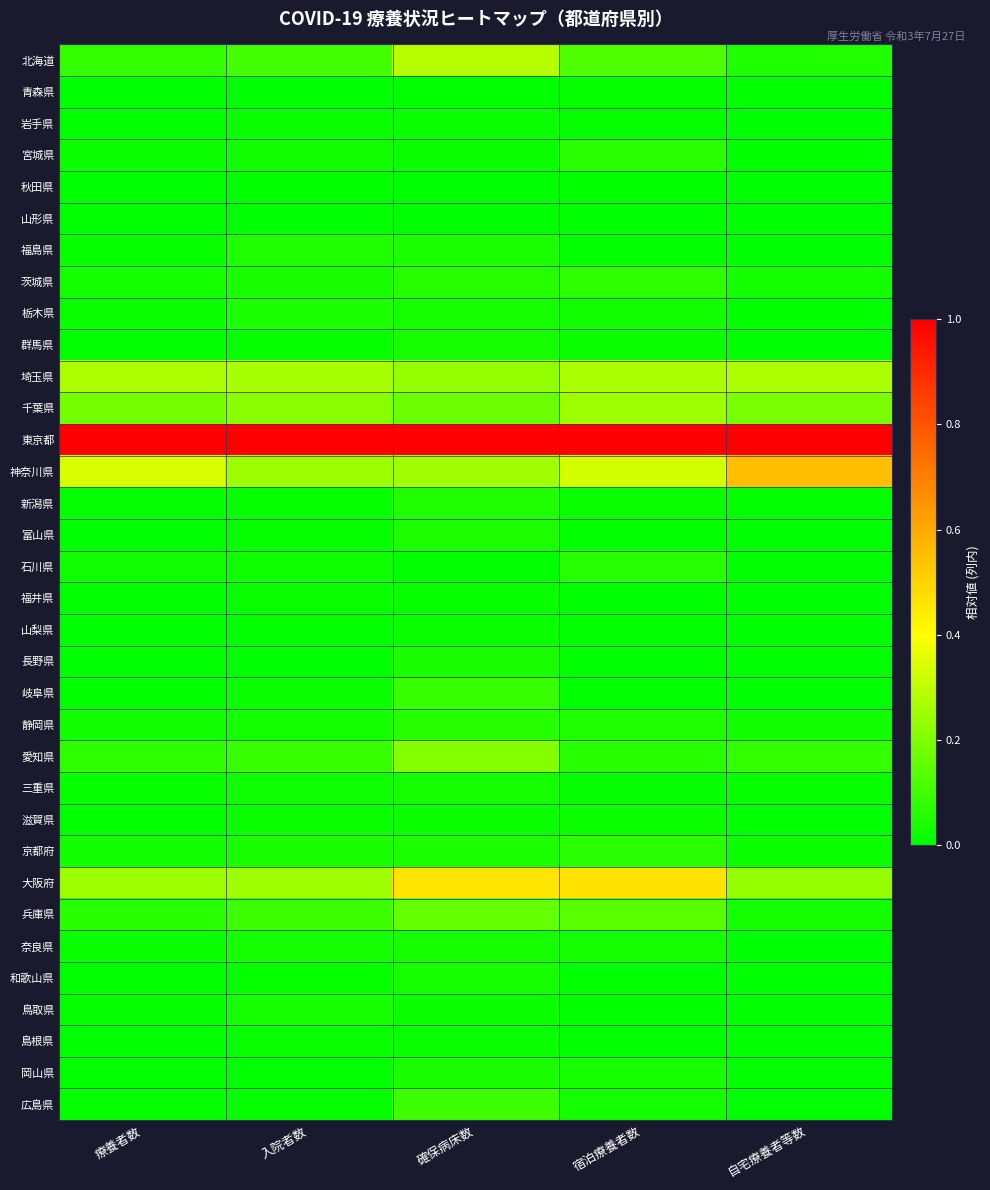

Reading left to right, list all the values displayed in this chart.

北海道: 療養者数=0.1	入院者数=0.1	確保病床数=0.3	宿泊療養者数=0.1	自宅療養者等数=0.1
青森県: 療養者数=0.0	入院者数=0.0	確保病床数=0.0	宿泊療養者数=0.0	自宅療養者等数=0.0
岩手県: 療養者数=0.0	入院者数=0.0	確保病床数=0.0	宿泊療養者数=0.0	自宅療養者等数=0.0
宮城県: 療養者数=0.0	入院者数=0.0	確保病床数=0.0	宿泊療養者数=0.1	自宅療養者等数=0.0
秋田県: 療養者数=0.0	入院者数=0.0	確保病床数=0.0	宿泊療養者数=0.0	自宅療養者等数=0.0
山形県: 療養者数=0.0	入院者数=0.0	確保病床数=0.0	宿泊療養者数=0.0	自宅療養者等数=0.0
福島県: 療養者数=0.0	入院者数=0.0	確保病床数=0.0	宿泊療養者数=0.0	自宅療養者等数=0.0
茨城県: 療養者数=0.0	入院者数=0.0	確保病床数=0.1	宿泊療養者数=0.1	自宅療養者等数=0.0
栃木県: 療養者数=0.0	入院者数=0.0	確保病床数=0.0	宿泊療養者数=0.0	自宅療養者等数=0.0
群馬県: 療養者数=0.0	入院者数=0.0	確保病床数=0.0	宿泊療養者数=0.0	自宅療養者等数=0.0
埼玉県: 療養者数=0.3	入院者数=0.3	確保病床数=0.2	宿泊療養者数=0.3	自宅療養者等数=0.3
千葉県: 療養者数=0.2	入院者数=0.2	確保病床数=0.2	宿泊療養者数=0.2	自宅療養者等数=0.2
東京都: 療養者数=1.0	入院者数=1.0	確保病床数=1.0	宿泊療養者数=1.0	自宅療養者等数=1.0
神奈川県: 療養者数=0.3	入院者数=0.2	確保病床数=0.3	宿泊療養者数=0.3	自宅療養者等数=0.6
新潟県: 療養者数=0.0	入院者数=0.0	確保病床数=0.1	宿泊療養者数=0.0	自宅療養者等数=0.0
富山県: 療養者数=0.0	入院者数=0.0	確保病床数=0.0	宿泊療養者数=0.0	自宅療養者等数=0.0
石川県: 療養者数=0.0	入院者数=0.0	確保病床数=0.0	宿泊療養者数=0.1	自宅療養者等数=0.0
福井県: 療養者数=0.0	入院者数=0.0	確保病床数=0.0	宿泊療養者数=0.0	自宅療養者等数=0.0
山梨県: 療養者数=0.0	入院者数=0.0	確保病床数=0.0	宿泊療養者数=0.0	自宅療養者等数=0.0
長野県: 療養者数=0.0	入院者数=0.0	確保病床数=0.0	宿泊療養者数=0.0	自宅療養者等数=0.0
岐阜県: 療養者数=0.0	入院者数=0.0	確保病床数=0.1	宿泊療養者数=0.0	自宅療養者等数=0.0
静岡県: 療養者数=0.0	入院者数=0.0	確保病床数=0.1	宿泊療養者数=0.0	自宅療養者等数=0.0
愛知県: 療養者数=0.1	入院者数=0.1	確保病床数=0.2	宿泊療養者数=0.1	自宅療養者等数=0.1
三重県: 療養者数=0.0	入院者数=0.0	確保病床数=0.0	宿泊療養者数=0.0	自宅療養者等数=0.0
滋賀県: 療養者数=0.0	入院者数=0.0	確保病床数=0.0	宿泊療養者数=0.0	自宅療養者等数=0.0
京都府: 療養者数=0.0	入院者数=0.0	確保病床数=0.0	宿泊療養者数=0.1	自宅療養者等数=0.0
大阪府: 療養者数=0.2	入院者数=0.2	確保病床数=0.5	宿泊療養者数=0.5	自宅療養者等数=0.2
兵庫県: 療養者数=0.1	入院者数=0.1	確保病床数=0.2	宿泊療養者数=0.1	自宅療養者等数=0.0
奈良県: 療養者数=0.0	入院者数=0.0	確保病床数=0.0	宿泊療養者数=0.0	自宅療養者等数=0.0
和歌山県: 療養者数=0.0	入院者数=0.0	確保病床数=0.0	宿泊療養者数=0.0	自宅療養者等数=0.0
鳥取県: 療養者数=0.0	入院者数=0.0	確保病床数=0.0	宿泊療養者数=0.0	自宅療養者等数=0.0
島根県: 療養者数=0.0	入院者数=0.0	確保病床数=0.0	宿泊療養者数=0.0	自宅療養者等数=0.0
岡山県: 療養者数=0.0	入院者数=0.0	確保病床数=0.0	宿泊療養者数=0.0	自宅療養者等数=0.0
広島県: 療養者数=0.0	入院者数=0.0	確保病床数=0.1	宿泊療養者数=0.0	自宅療養者等数=0.0